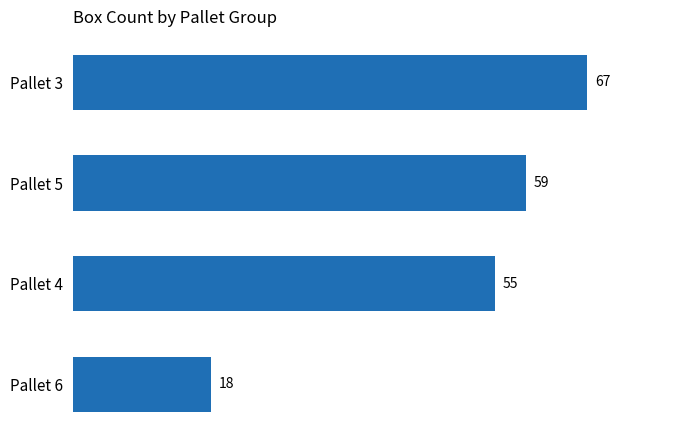

Rank the categories by value from highest to lowest.

Pallet 3, Pallet 5, Pallet 4, Pallet 6